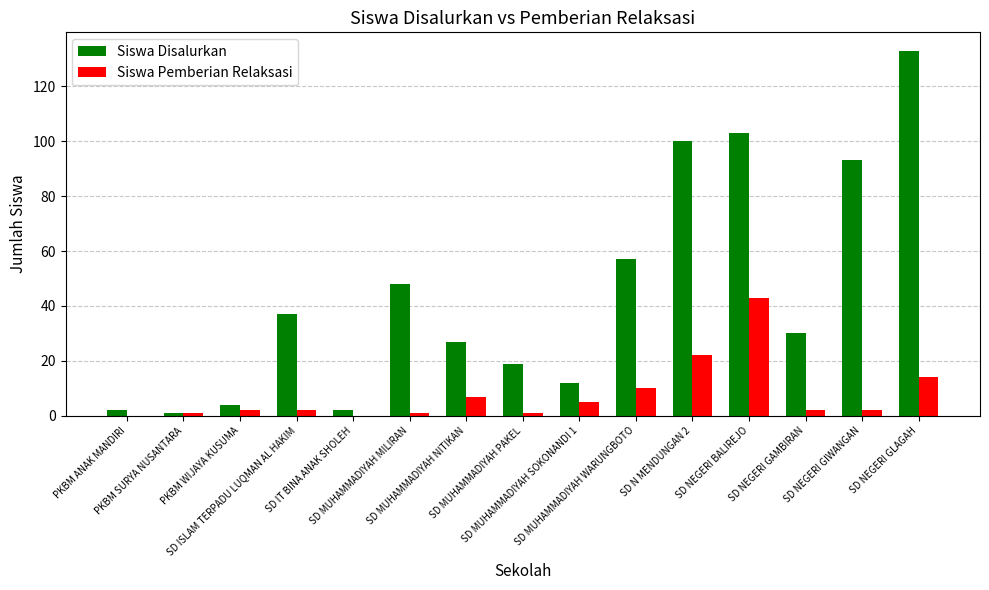

What is the total value across all series at SD NEGERI GIWANGAN?

95